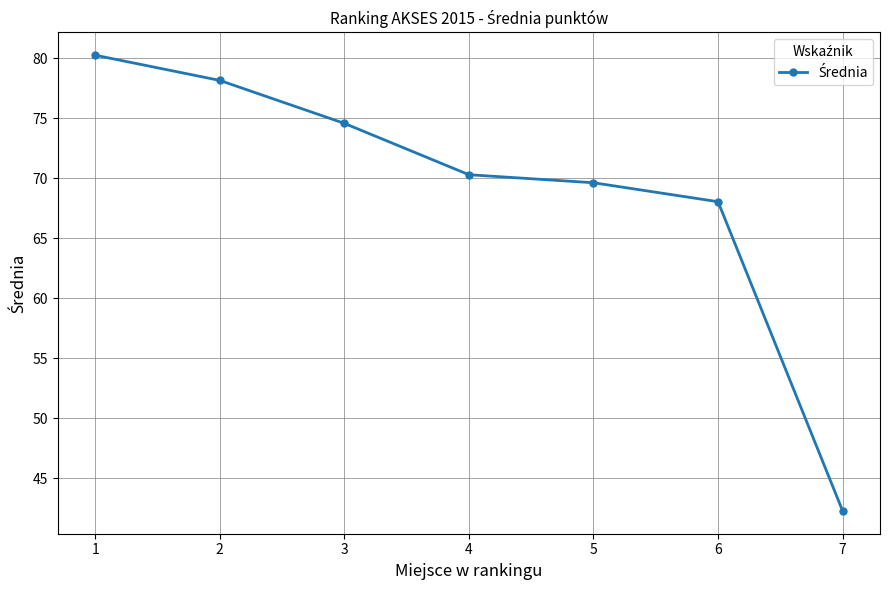

True or false: the data has more than 2 interior local peaks.

False